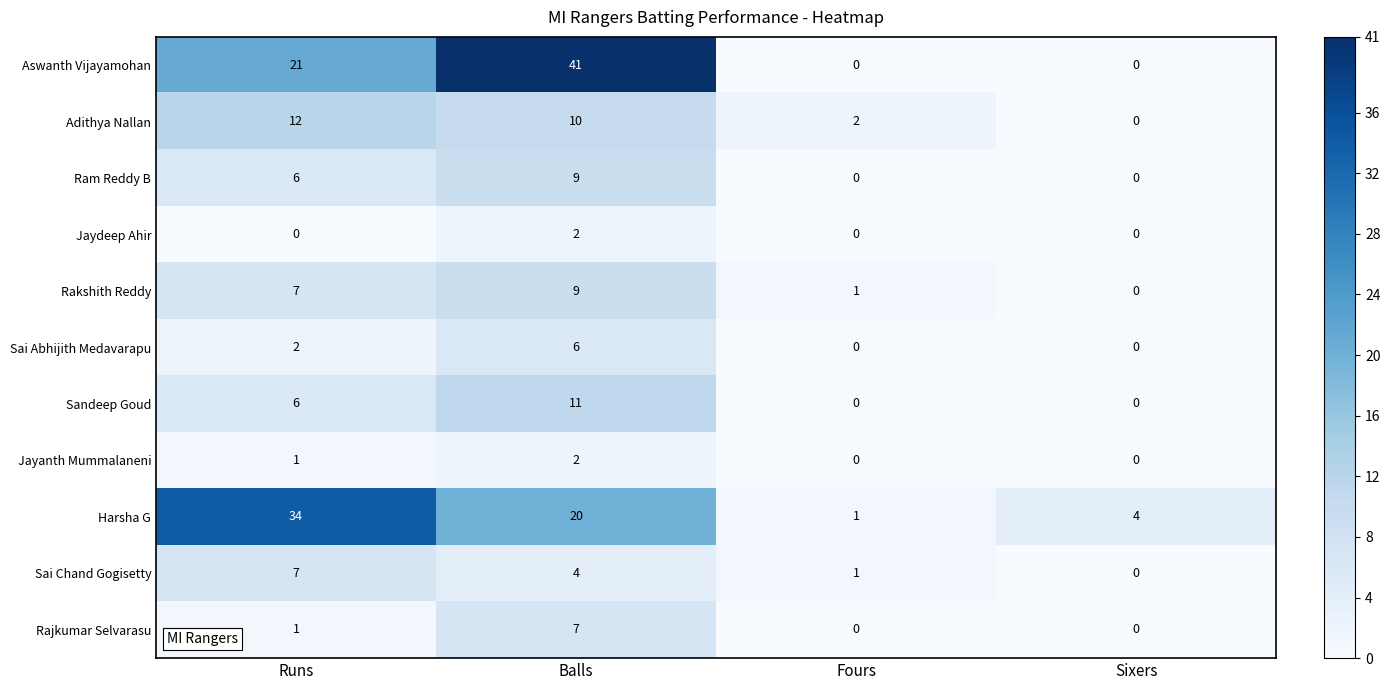

How many Aswanth Vijayamohan values are between 0 and 41?

4